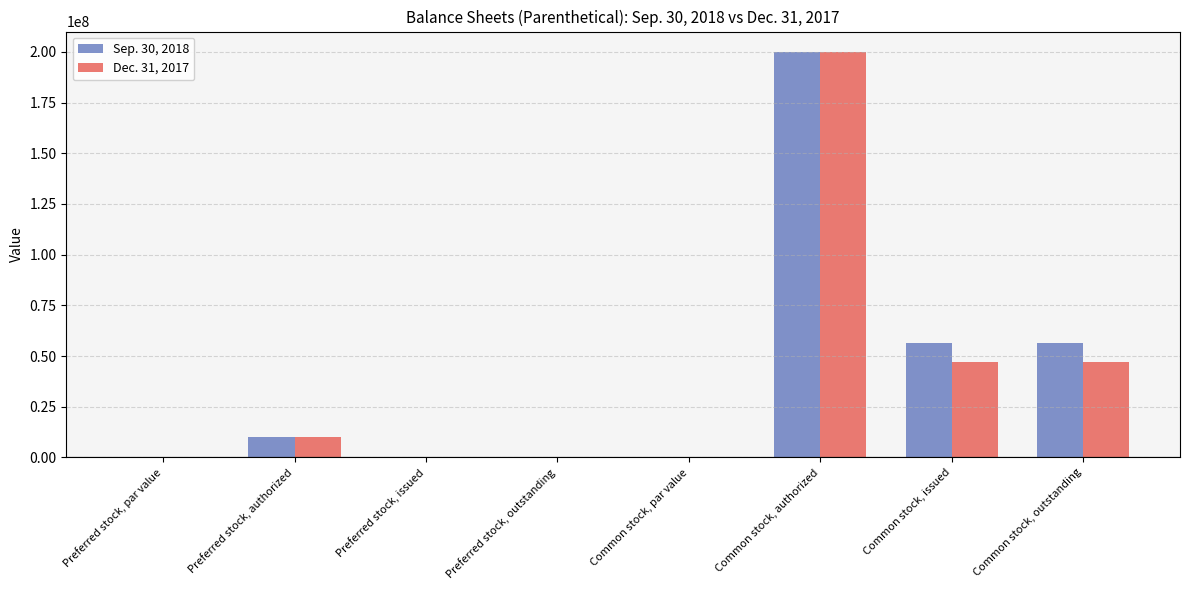

What is the average value of the Dec. 31, 2017 series?

38000622.0